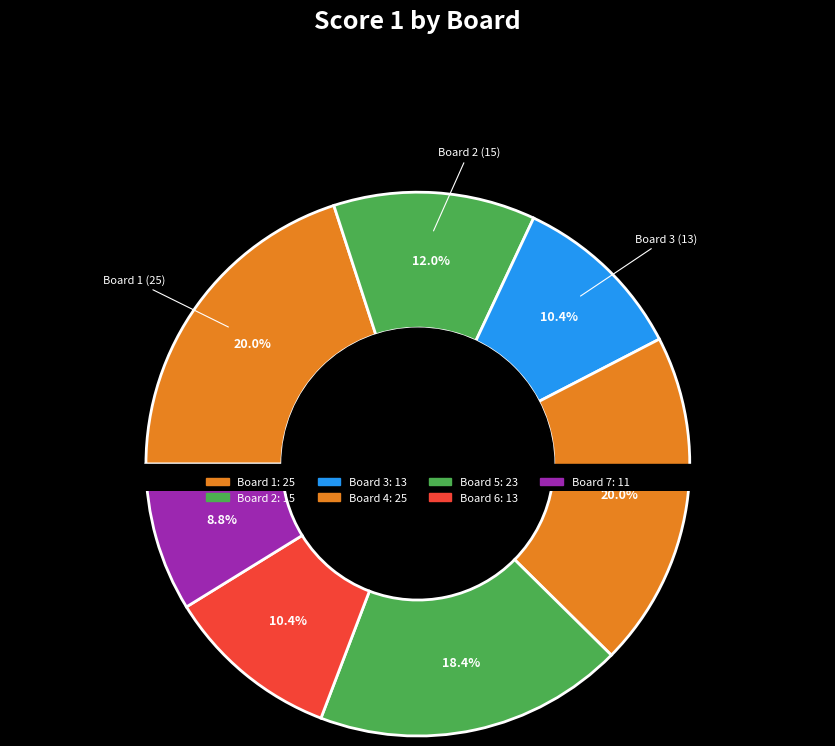

What is the change in value from Board 4 to Board 7?

-14